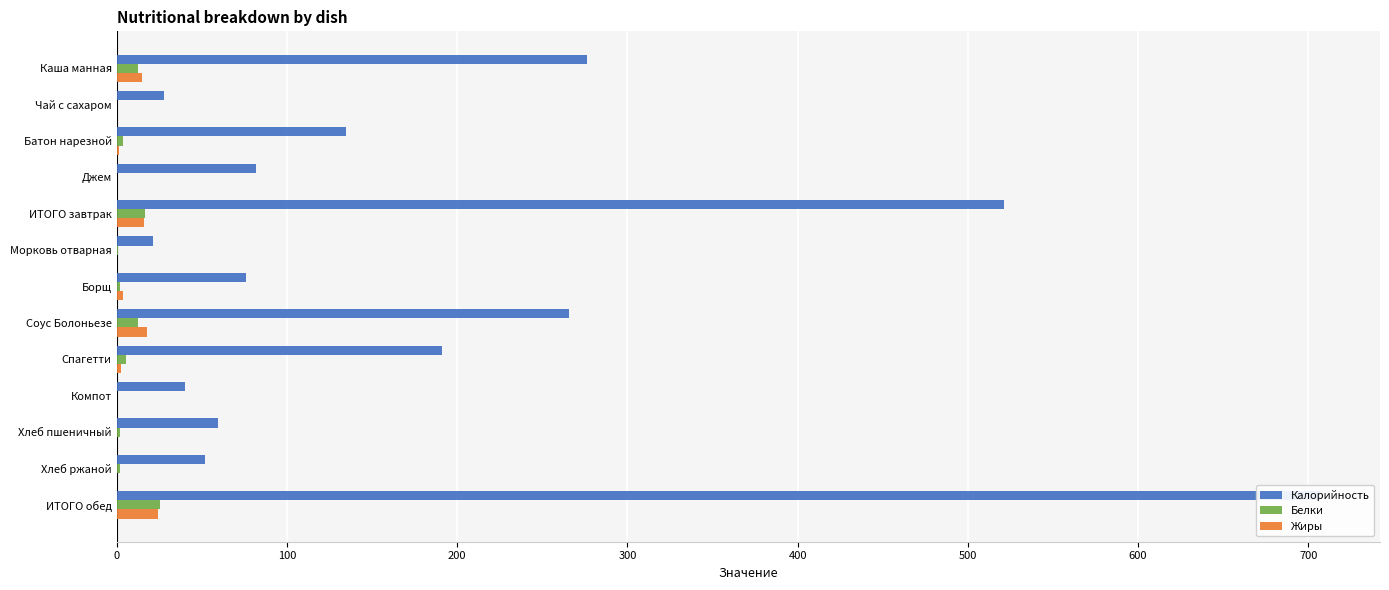

At Борщ, list the series in order from smallest to largest.

Белки, Жиры, Калорийность